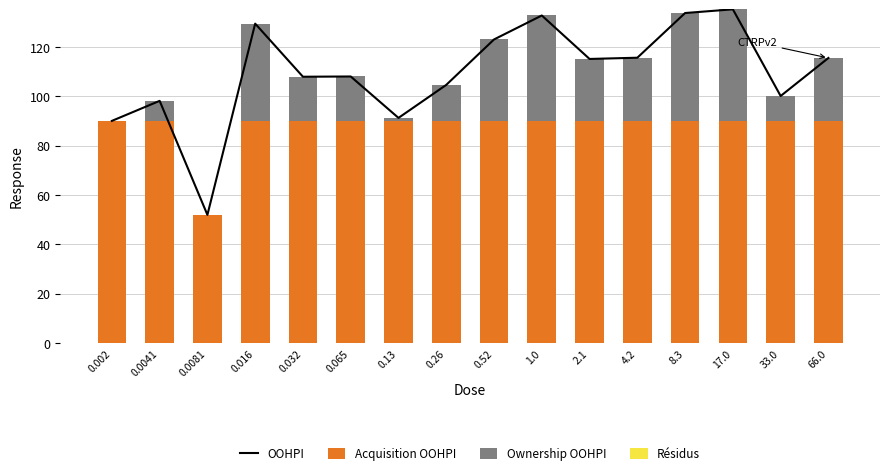

What is the sum of the Acquisition OOHPI values at 0.016 and 33.0?

180.0